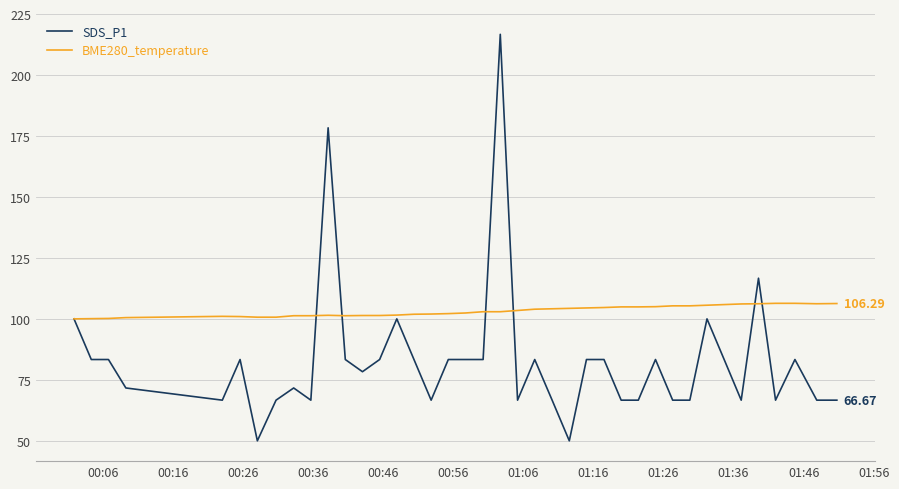

List the series in order of their peak value, lowest first.

BME280_temperature, SDS_P1